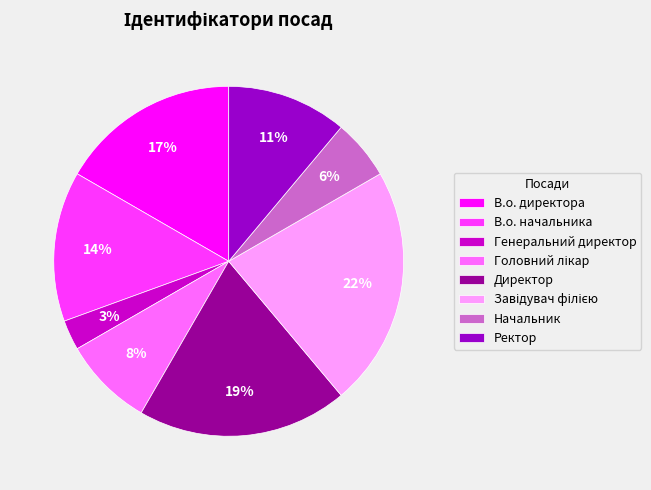

True or false: Директор accounts for 7% of the total.

False